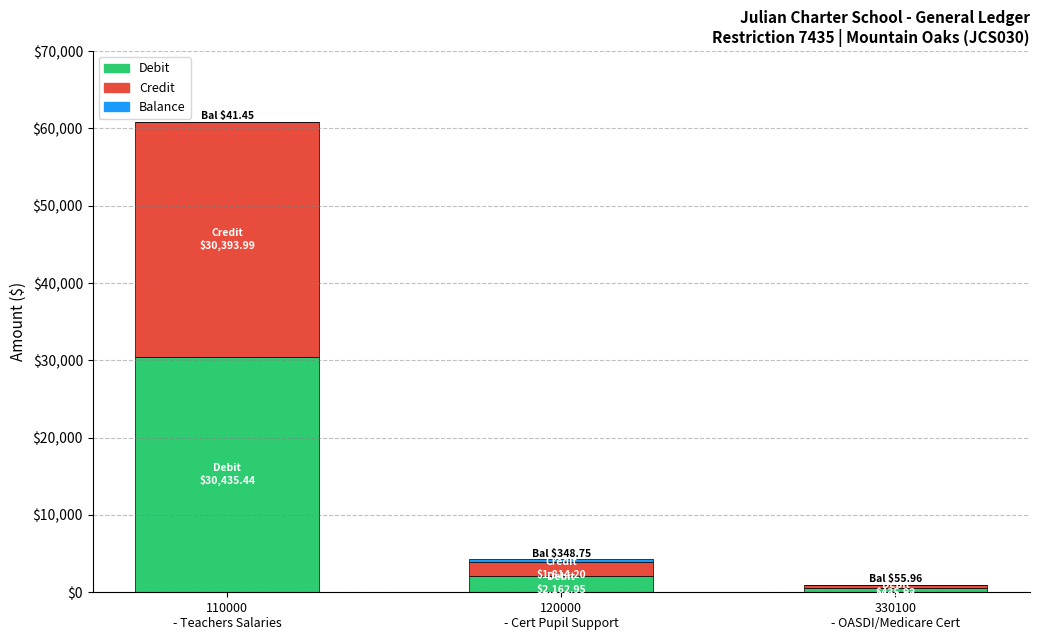

What is the highest value of the Debit series?

30435.4